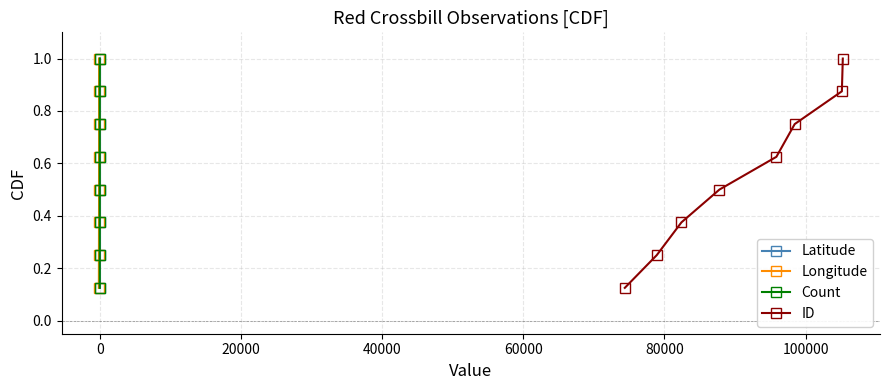

What is the maximum value for Longitude?

1.0